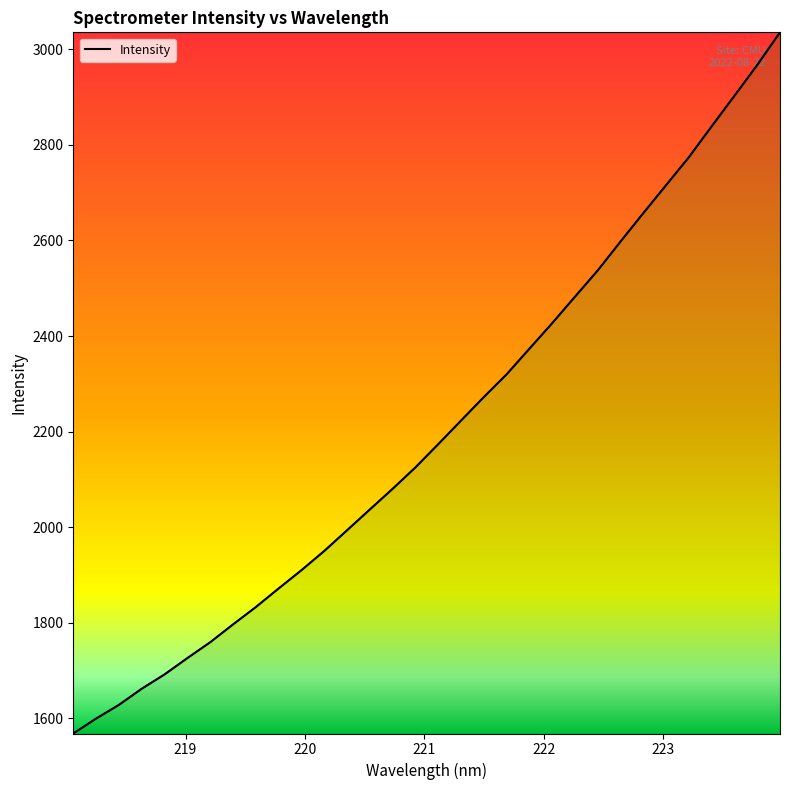

What is the greatest value displayed?

3035.7